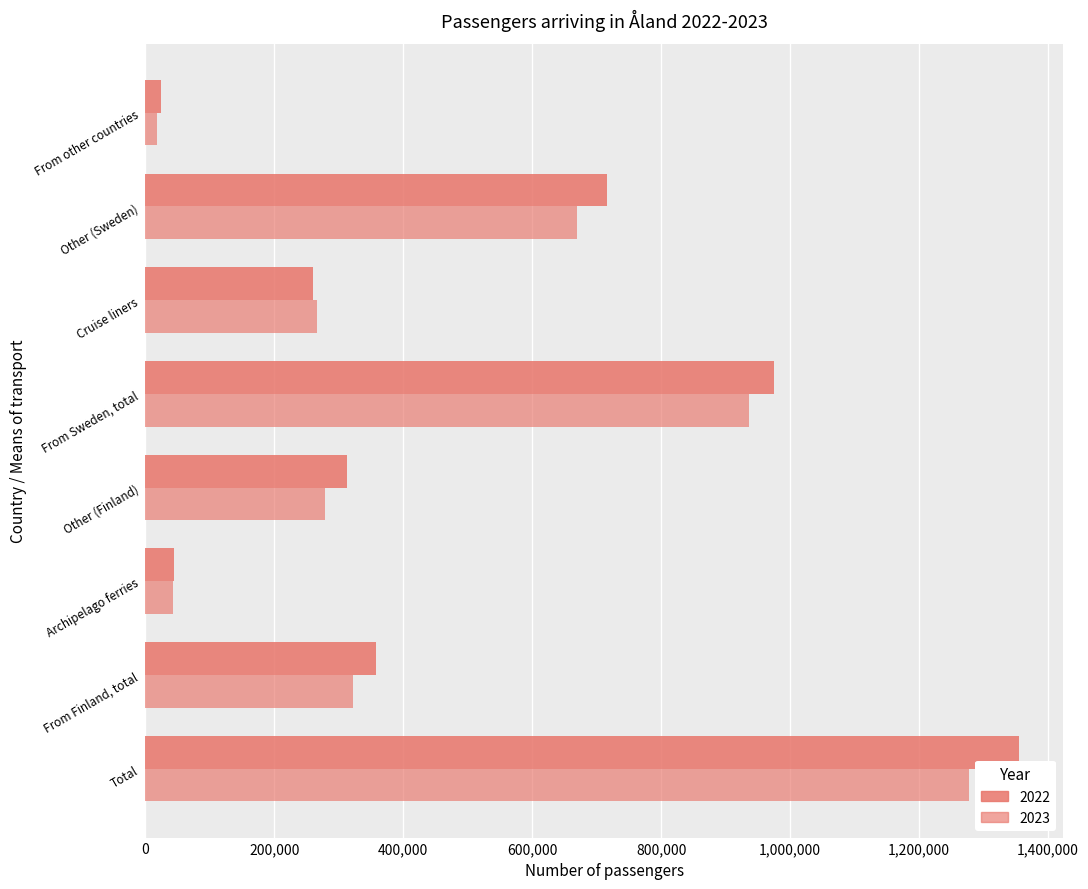

What is the difference between the highest and lowest values at Archipelago ferries?

1397